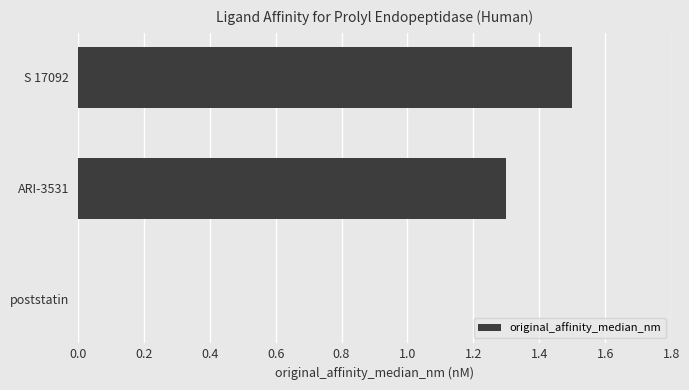

What is the maximum value shown in the chart?

1.5